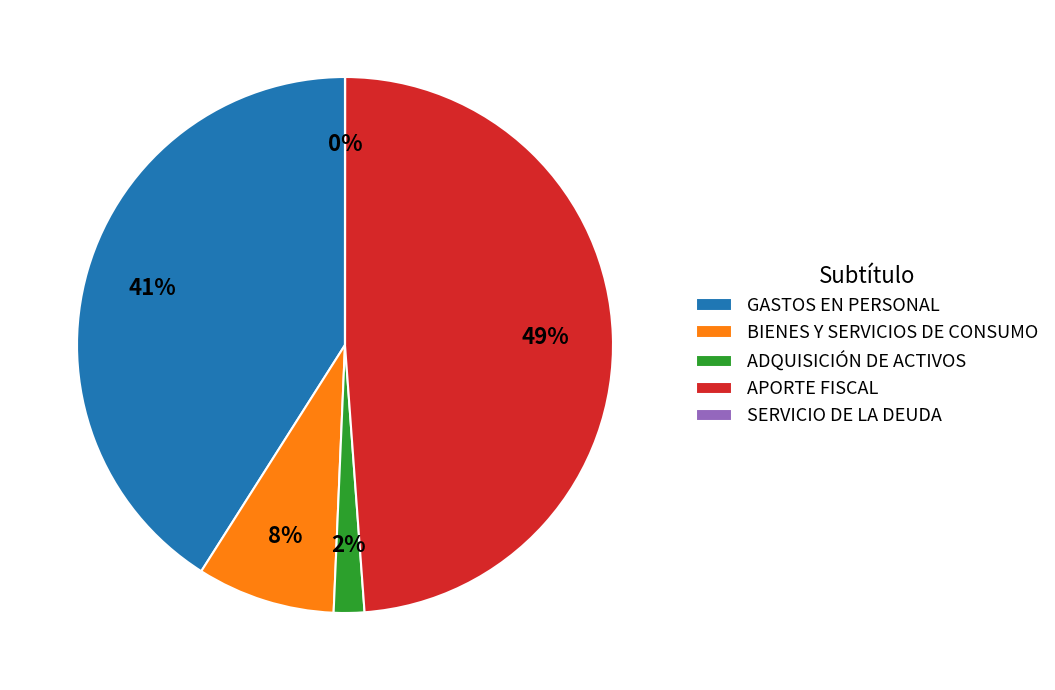

To the nearest percent, what percentage of the pie is GASTOS EN PERSONAL?

41%